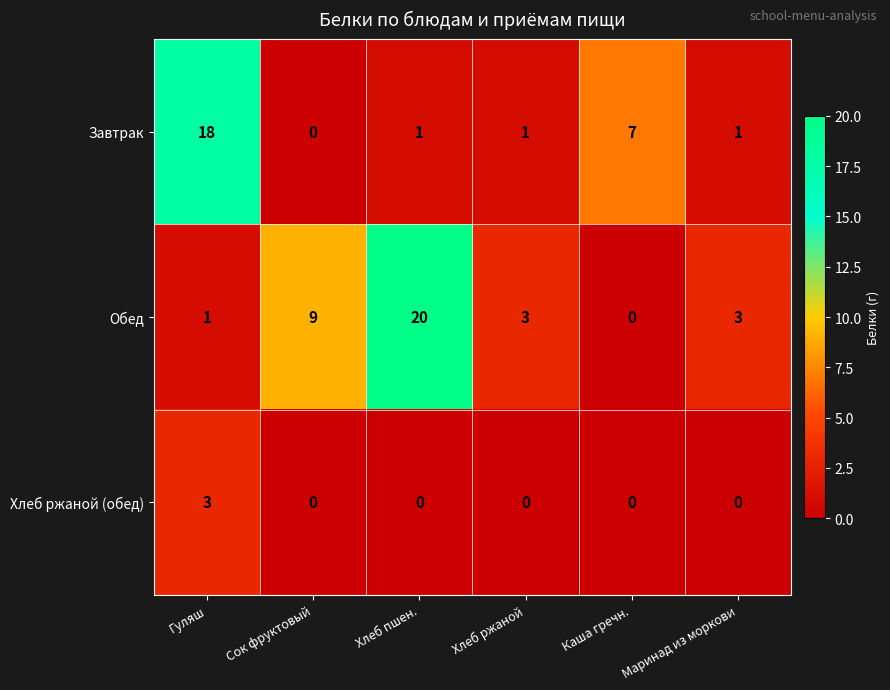

What is the sum of all Хлеб ржаной (обед) values?

3